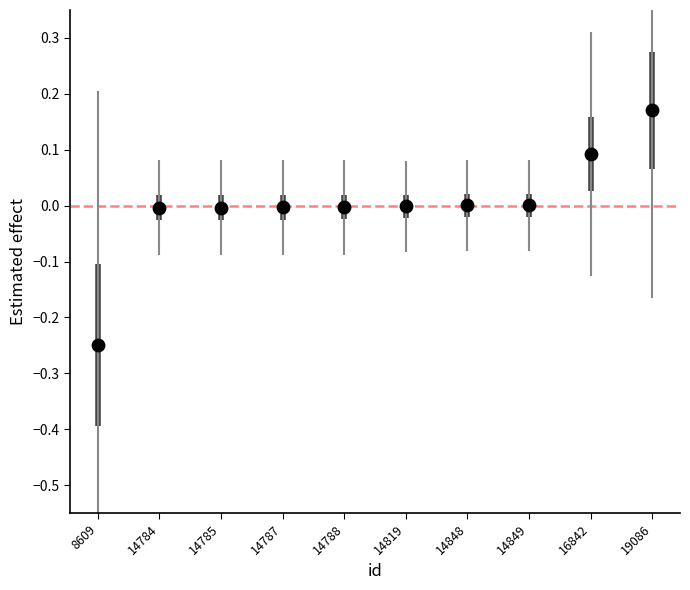

What is the range of Y values (max minus min)?

0.4